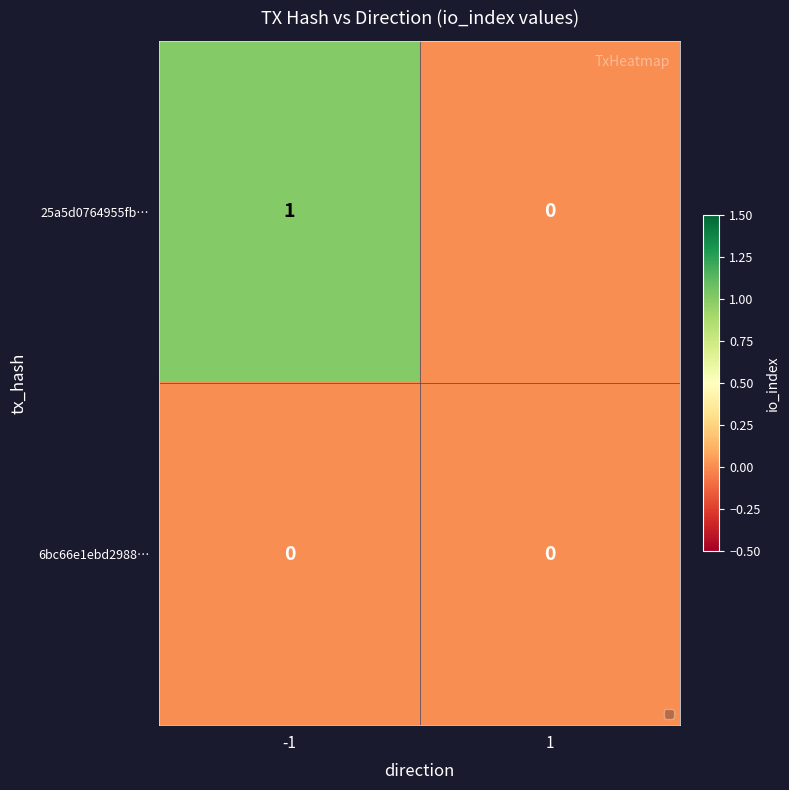

Which series changed the most between -1 and 1?

25a5d0764955fb…